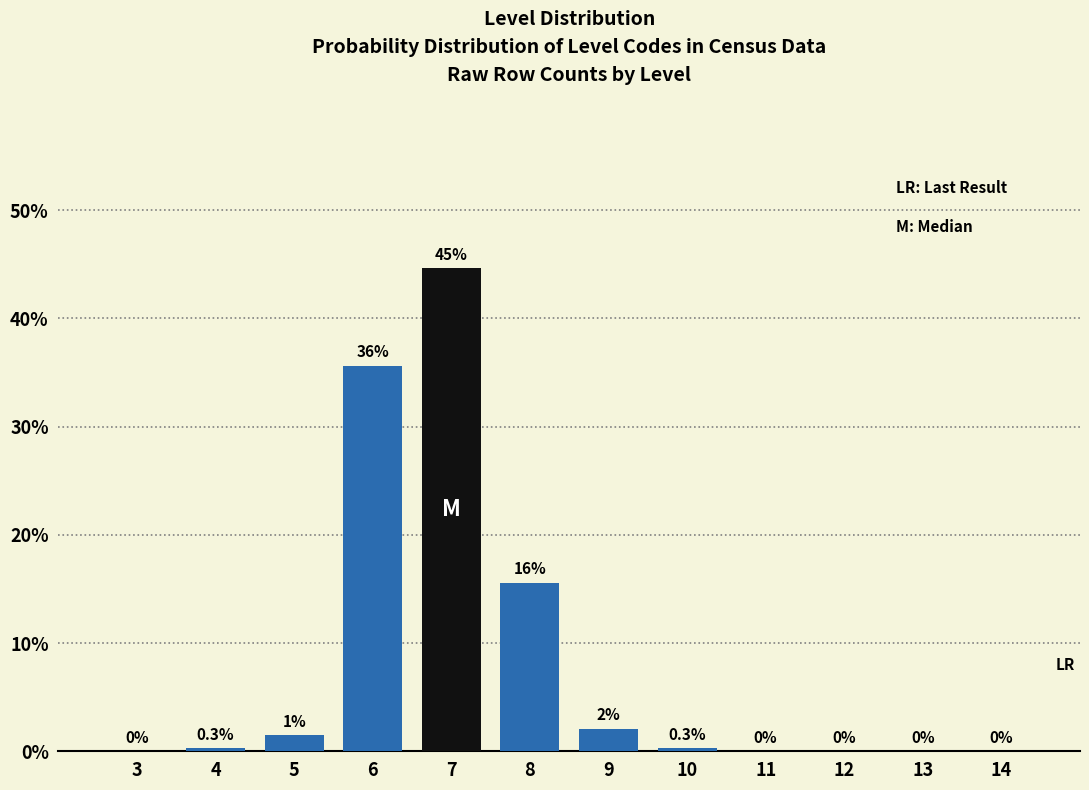

Reading left to right, list all the values displayed in this chart.

3=0.0	4=0.3	5=1.5	6=35.6	7=44.6	8=15.6	9=2.1	10=0.3	11=0.0	12=0.0	13=0.0	14=0.0